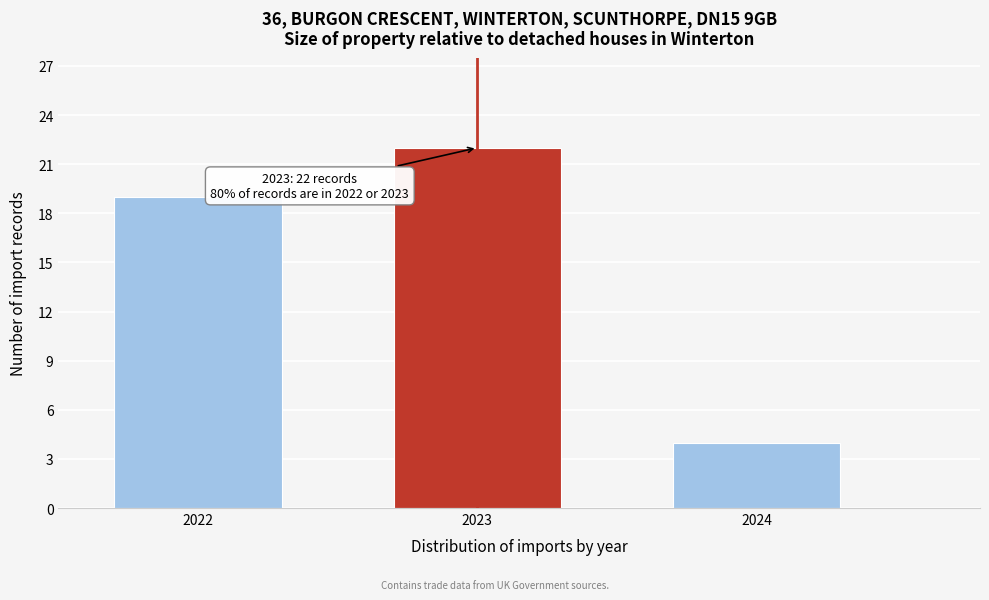

Reading right to left, transcribe all the data shown in this chart.

2024=4	2023=22	2022=19